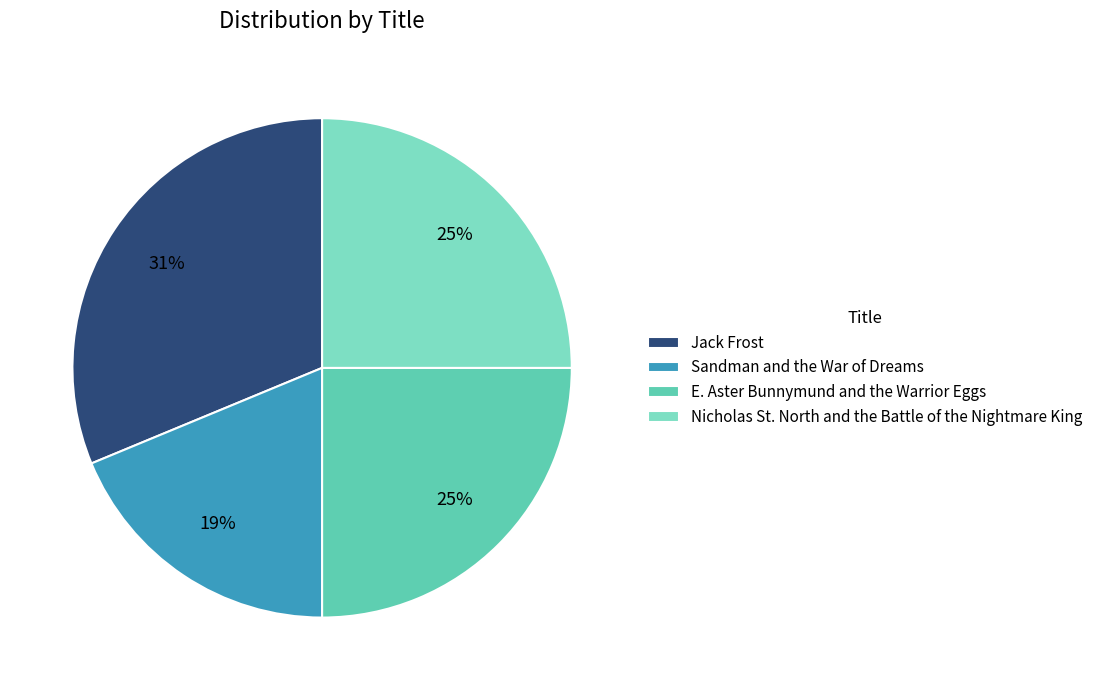

The Sandman and the War of Dreams slice represents 19% of the pie. True or false?

True